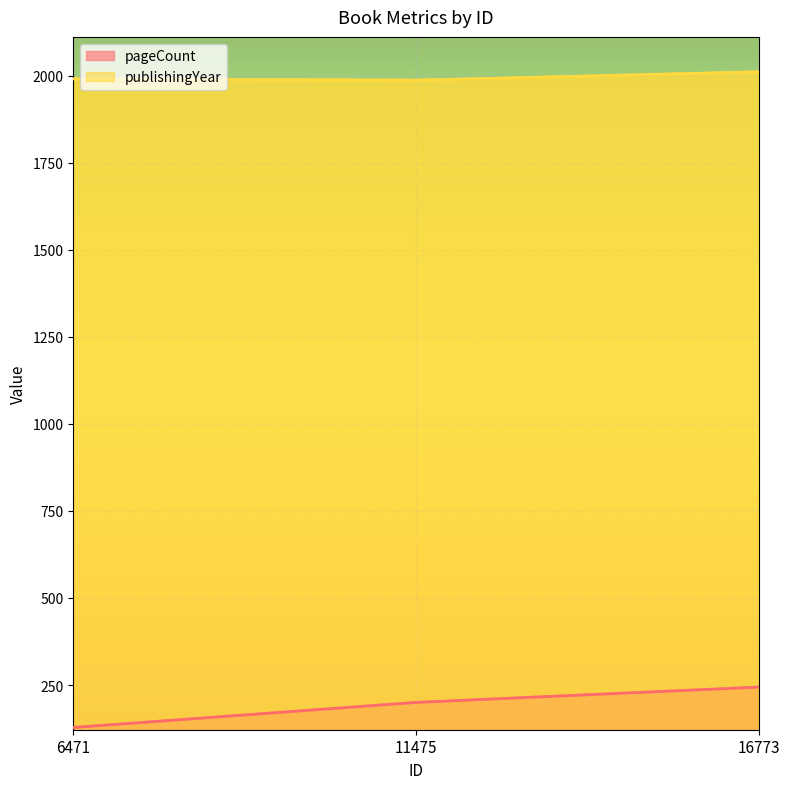

Count the pageCount values in the range 128 to 244.

3